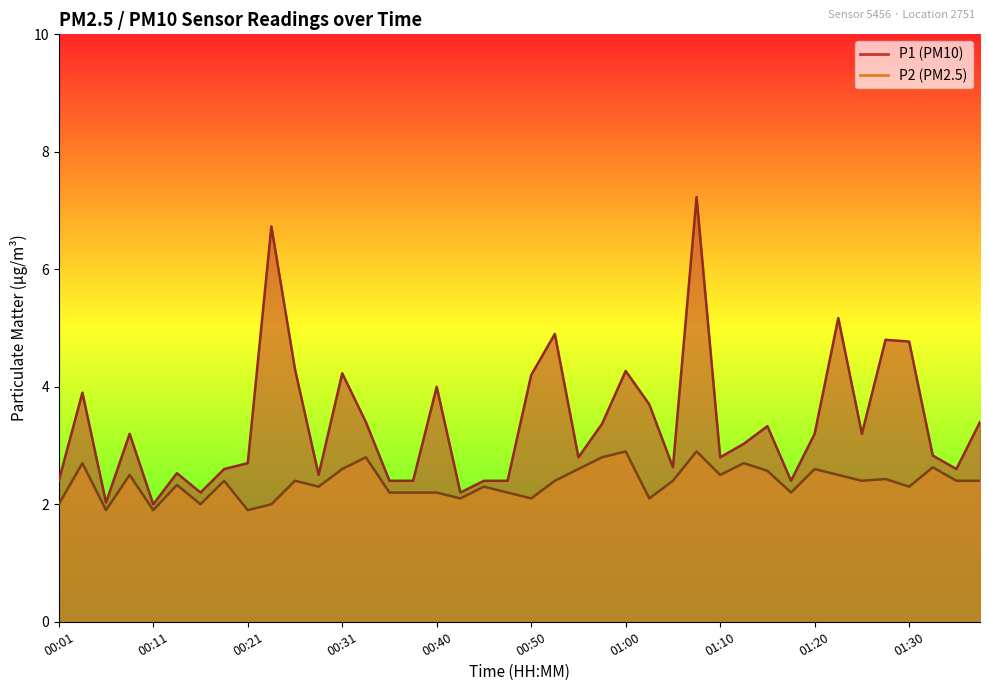

What is the total value across all series at 01:35?

5.0